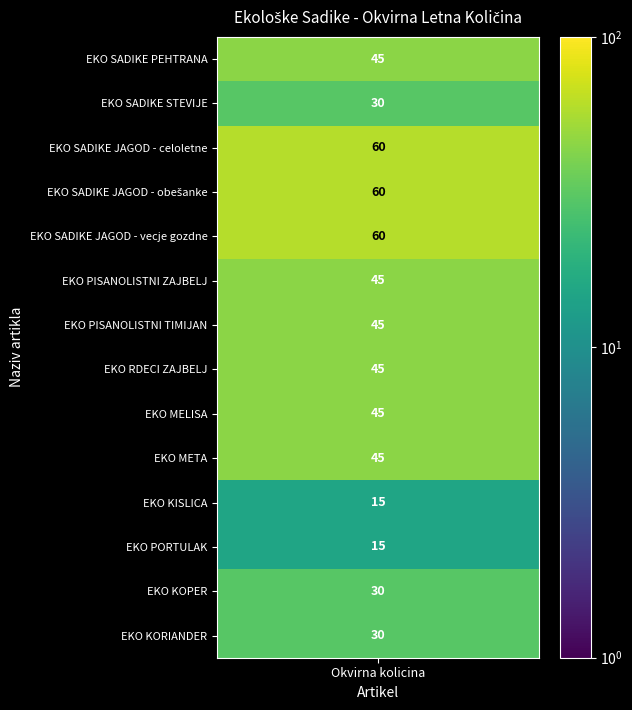

How many positive values does the EKO KOPER series have?

1